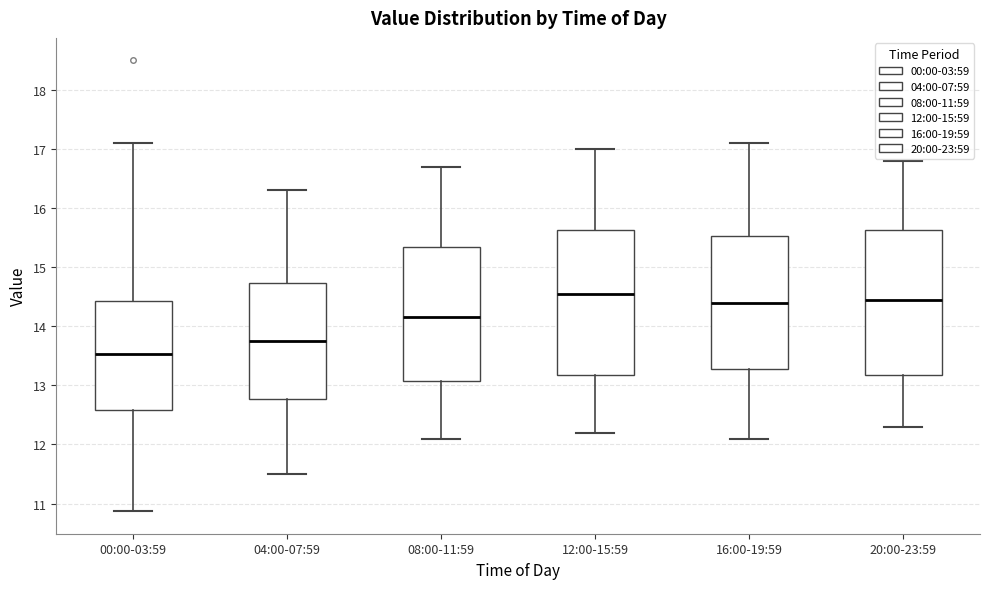

Where does the upper whisker of the box for 04:00-07:59 end on the y-axis? The values are not printed on the chart, so give them approximately, as read against the axis.

16.3